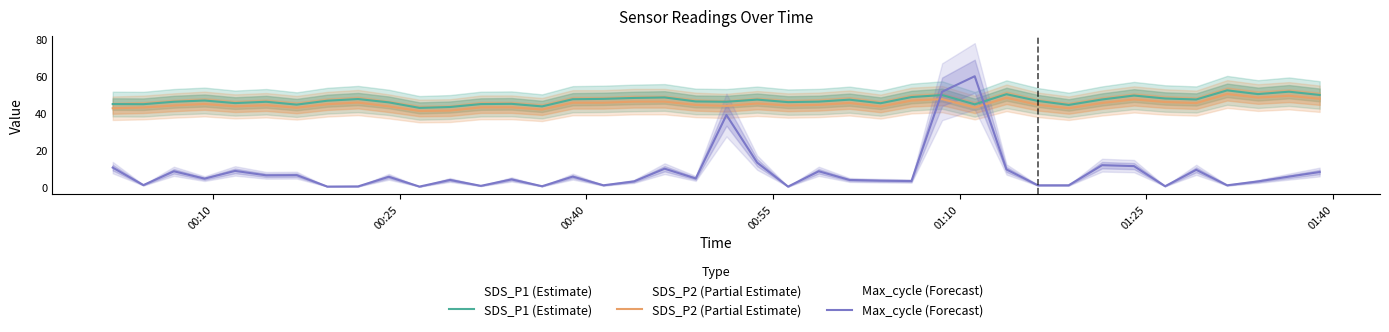

What are all the series names shown in the legend?

SDS_P1 (Estimate), SDS_P2 (Partial Estimate), Max_cycle (Forecast)